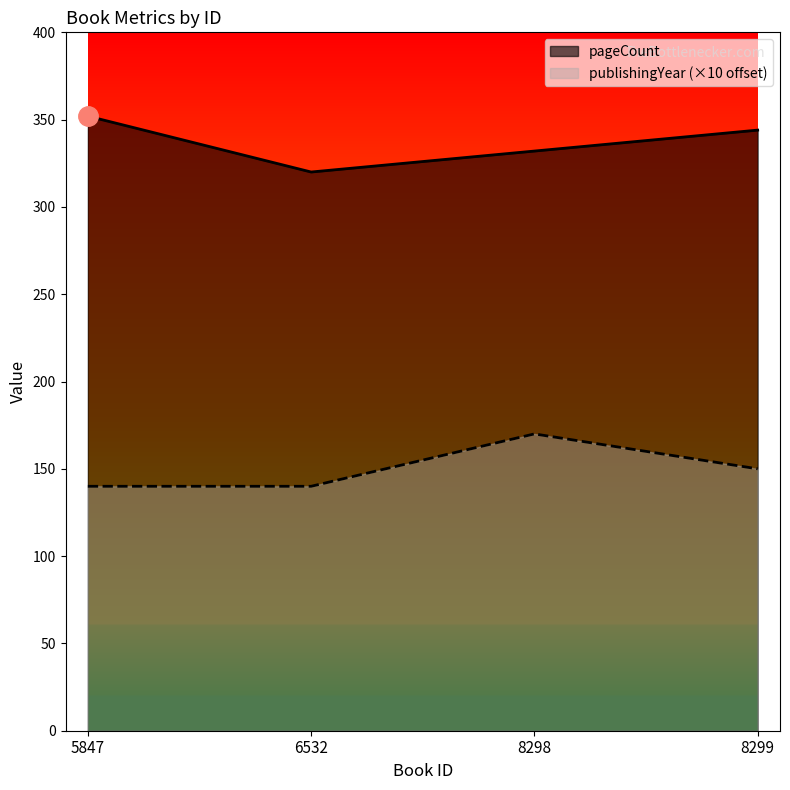

The value of pageCount at 8298 is 588. True or false?

False